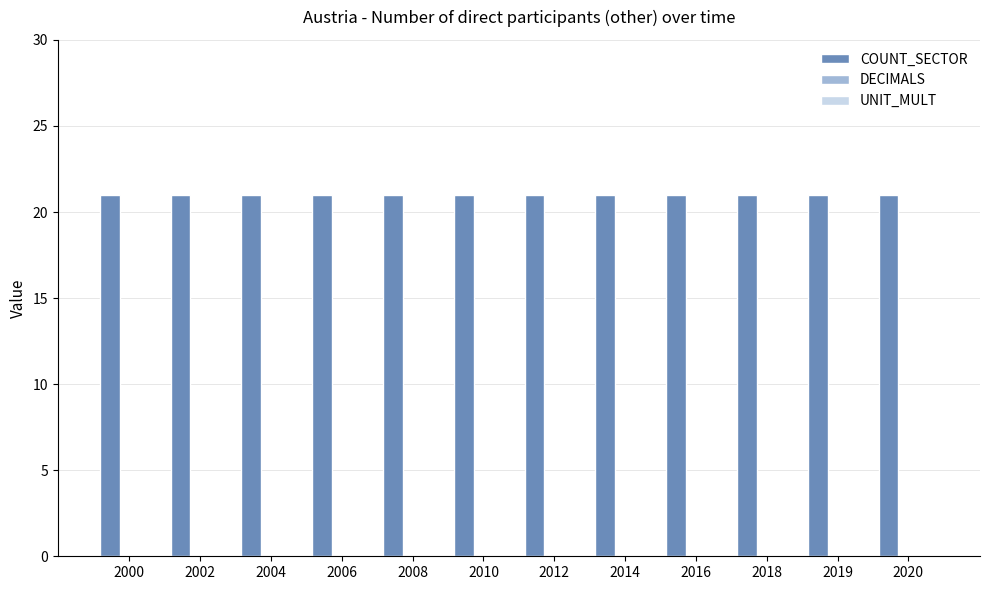

At which category is the sum across all series the highest?

2000